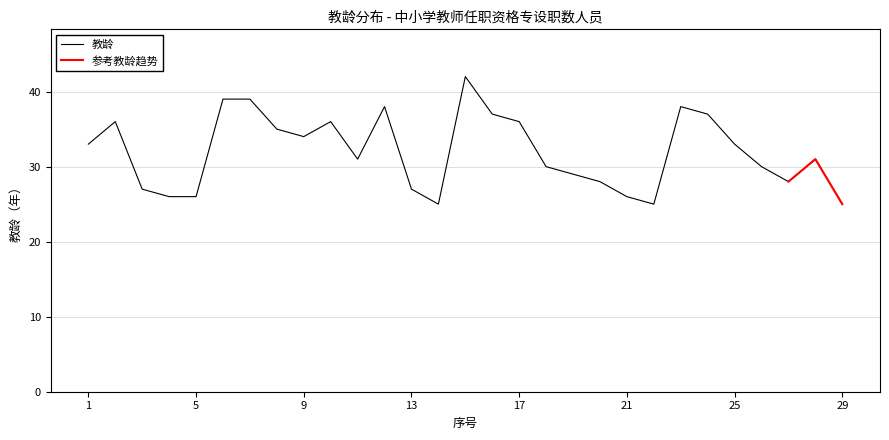

True or false: there are more than 0 points higher than both neighbors.

True